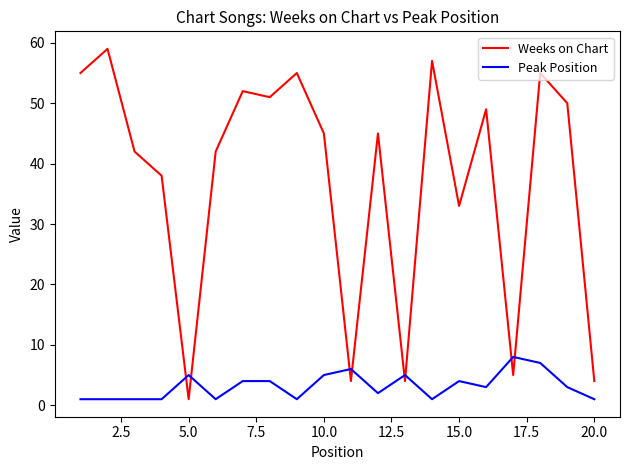

Which series has the largest range (max minus min)?

Weeks on Chart